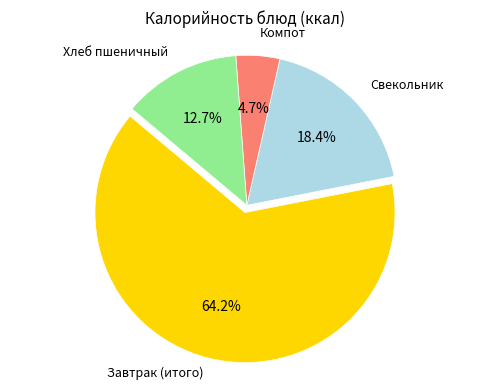

Is there a majority slice in this chart?

Yes